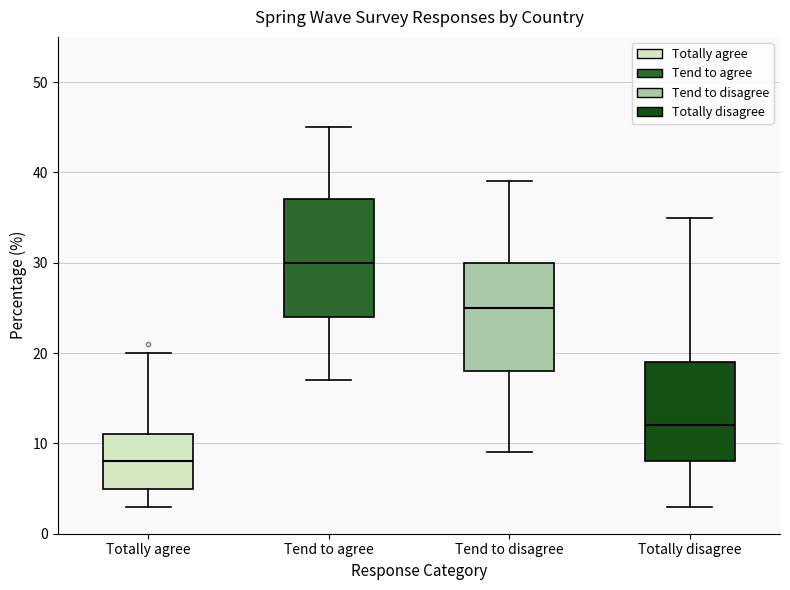

Where does the lower whisker of the box for Totally disagree end on the y-axis? The values are not printed on the chart, so give them approximately, as read against the axis.

3